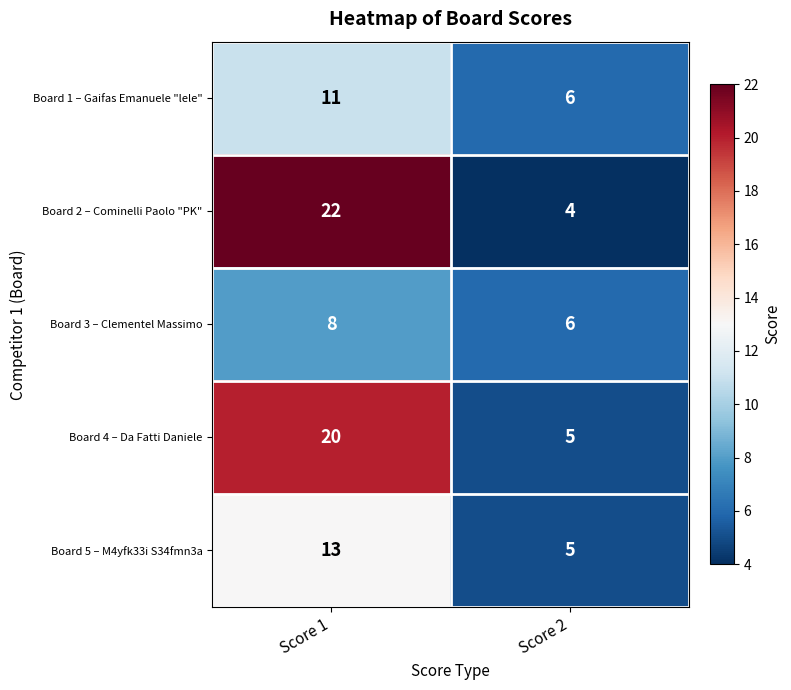

Rank the series at Score 1 from highest to lowest value.

Board 2 – Cominelli Paolo "PK", Board 4 – Da Fatti Daniele, Board 5 – M4yfk33i S34fmn3a, Board 1 – Gaifas Emanuele "lele", Board 3 – Clementel Massimo